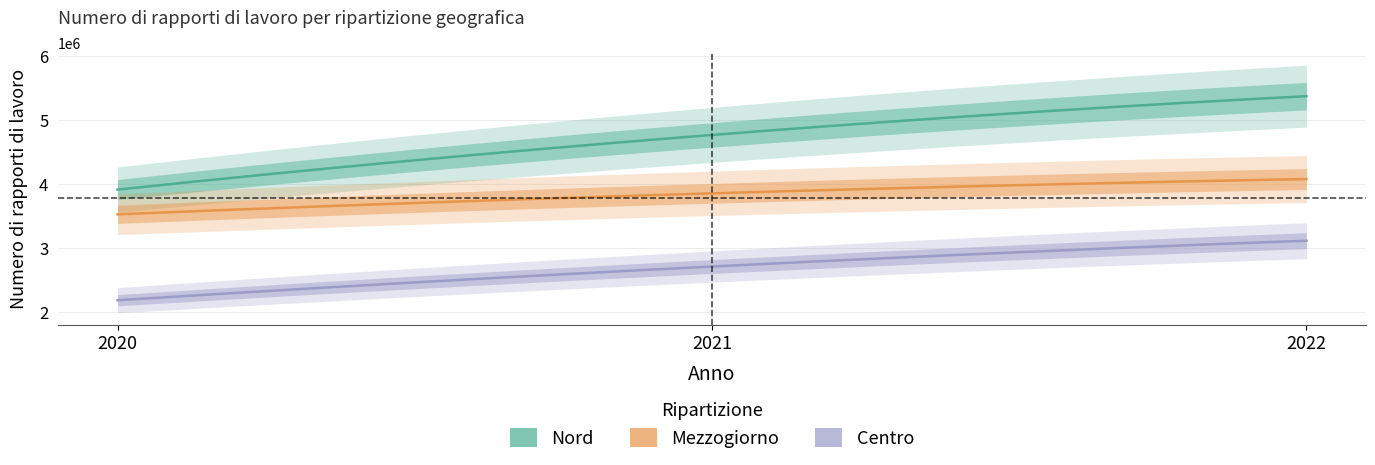

The value of Nord at 2 is 2263780. True or false?

False